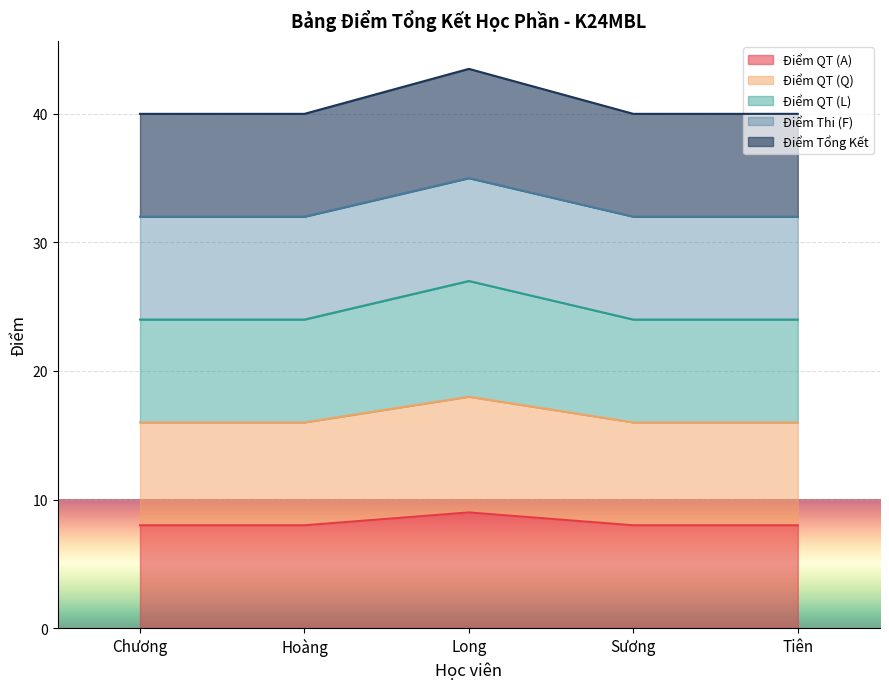

True or false: Điểm QT (A) has more than 2 interior local peaks.

False